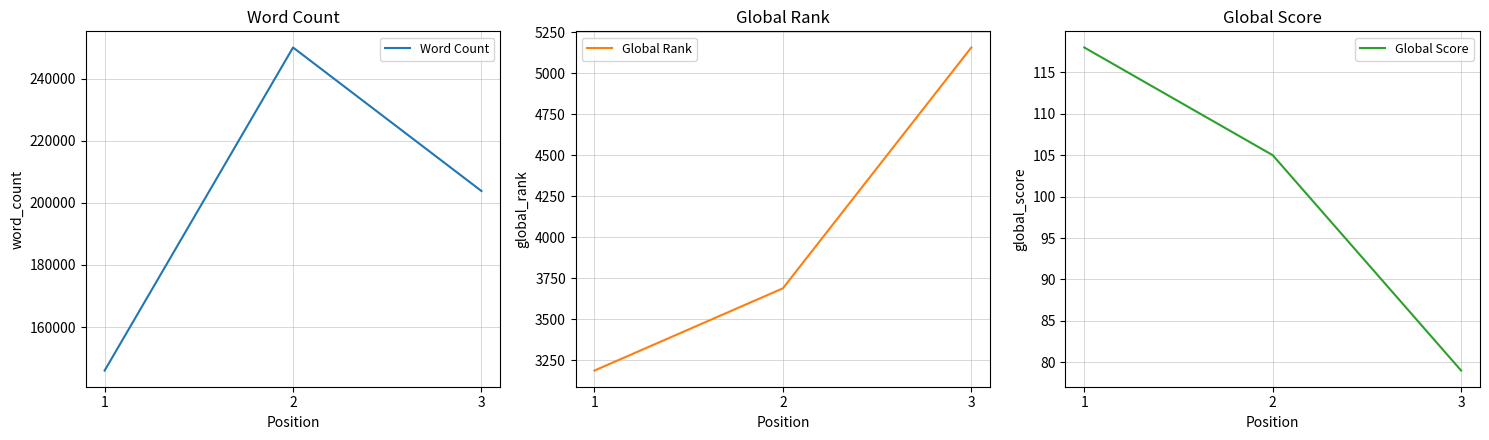

Between 1 and 2, which is larger?

2